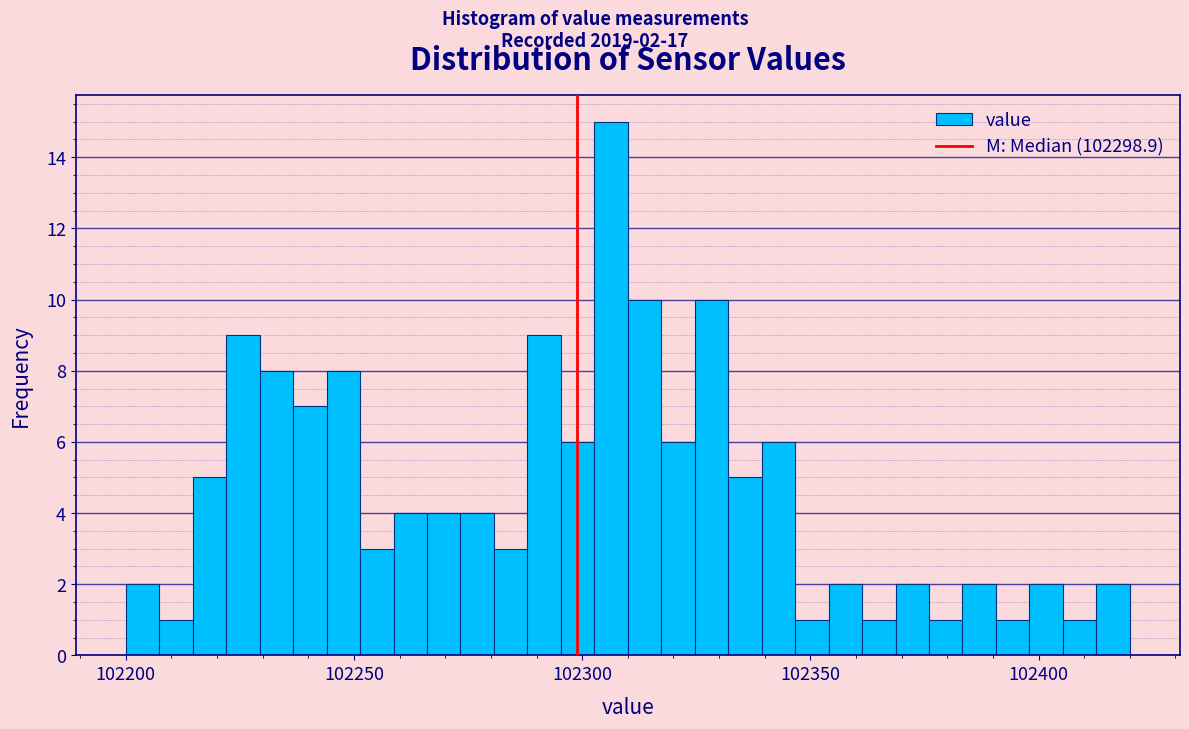

Around what value on the x-axis is the tallest bar? Give the approximate position of its centre, as read against the axis.

102305